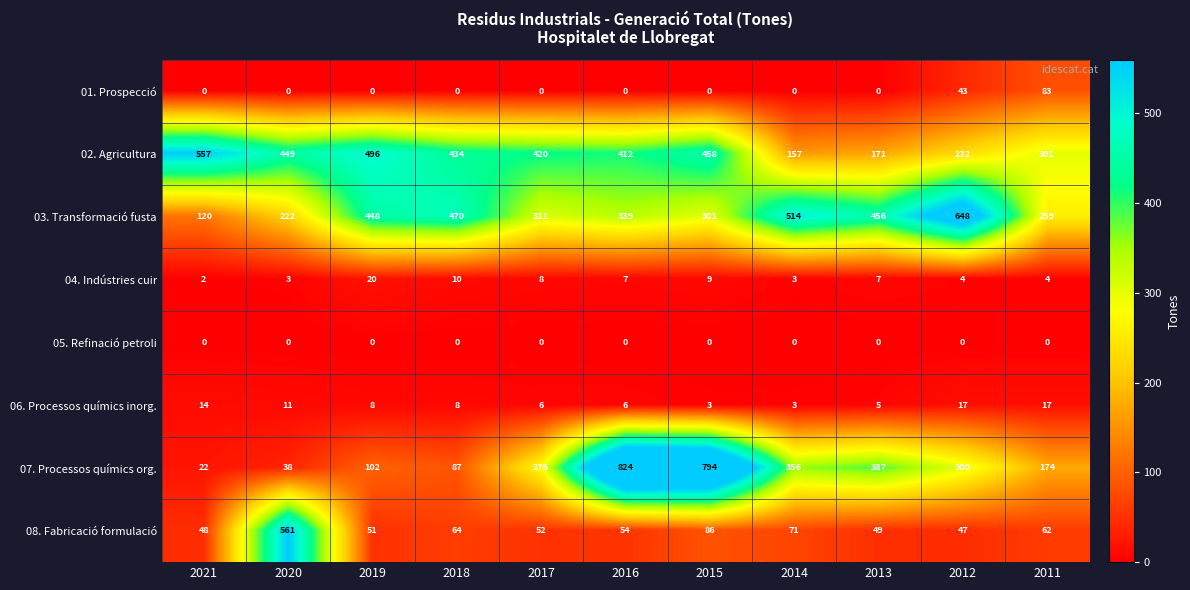

Which series has the largest range (max minus min)?

07. Processos químics org.